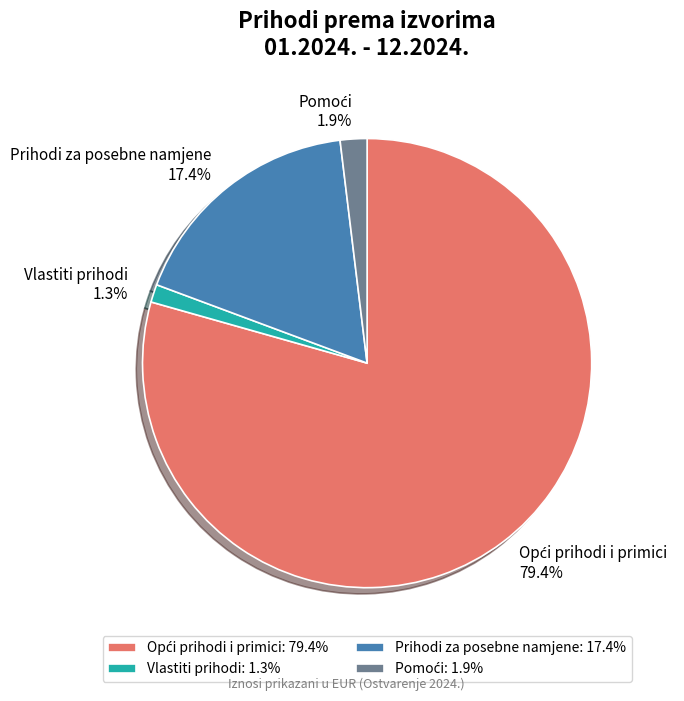

Is there a majority slice in this chart?

Yes